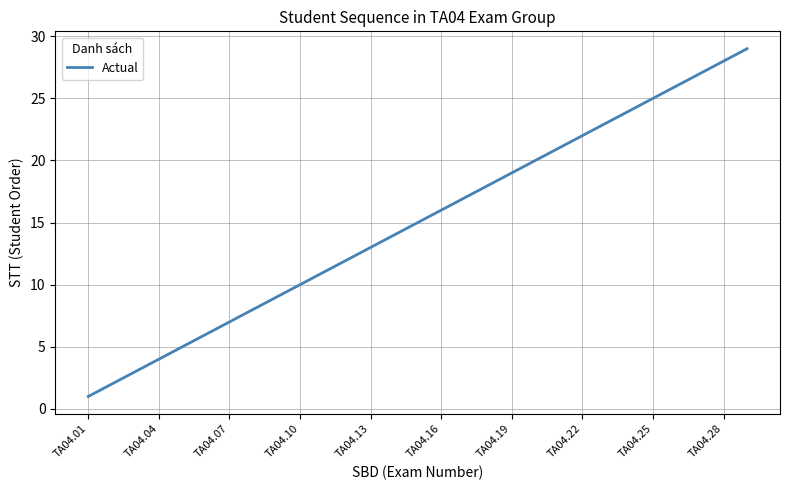

What is the difference between the maximum and minimum values?

28